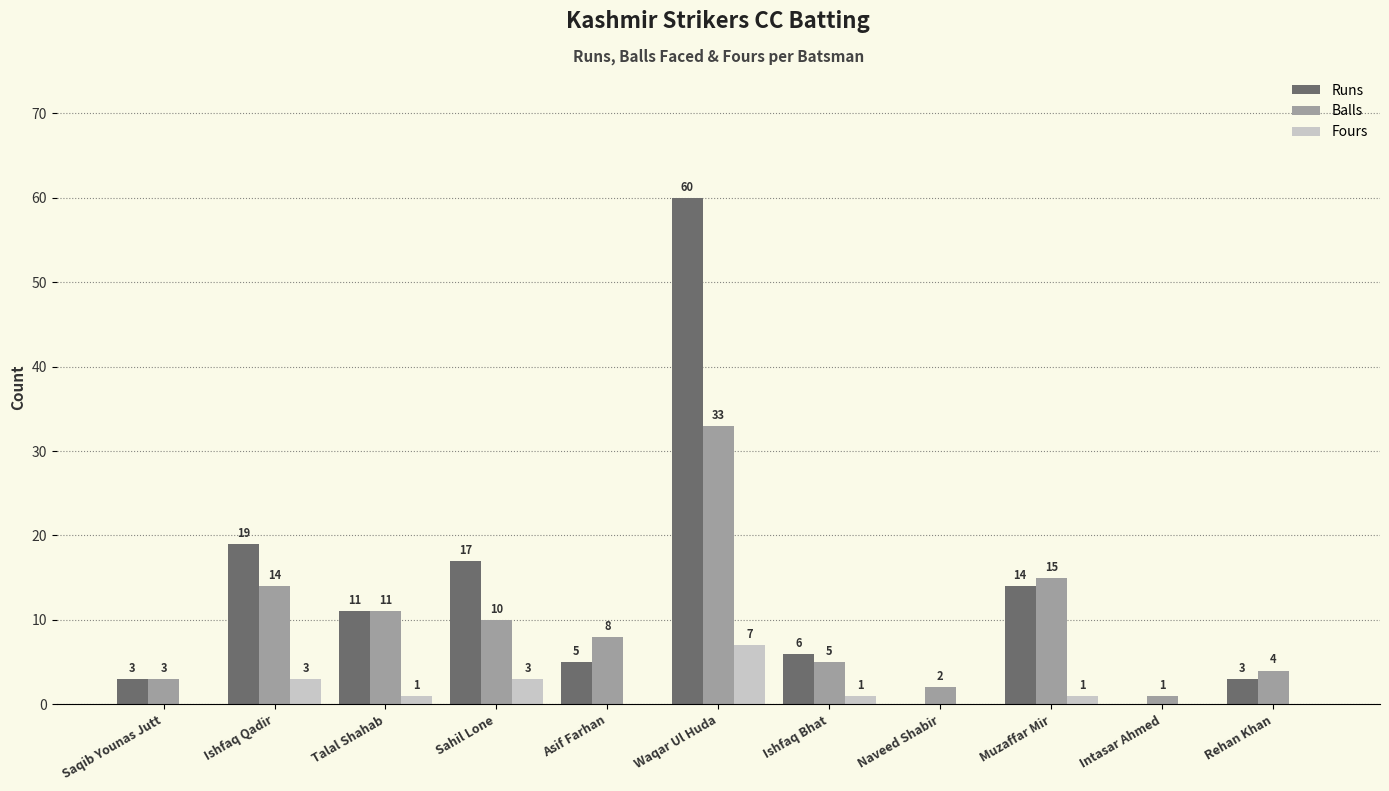

What is the total value across all series at Asif Farhan?

13